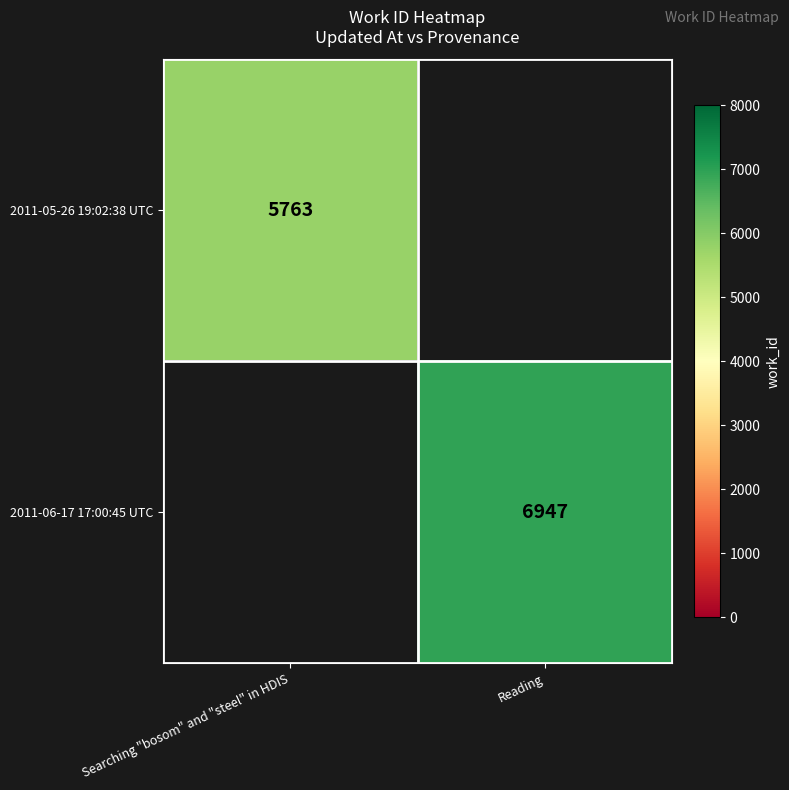

True or false: 2011-05-26 19:02:38 UTC has a value of 2657 at Searching "bosom" and "steel" in HDIS.

False